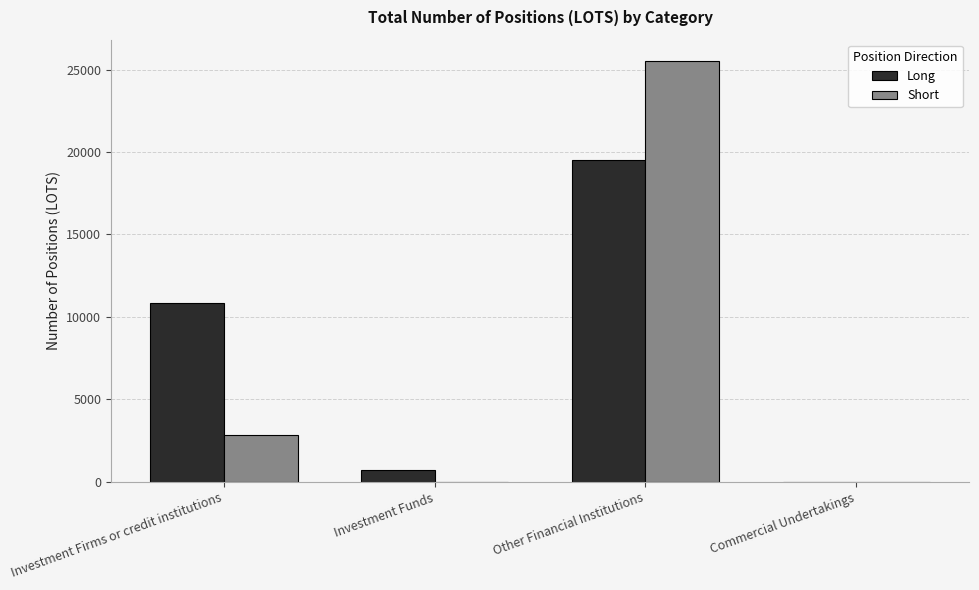

What are all the series names shown in the legend?

Long, Short